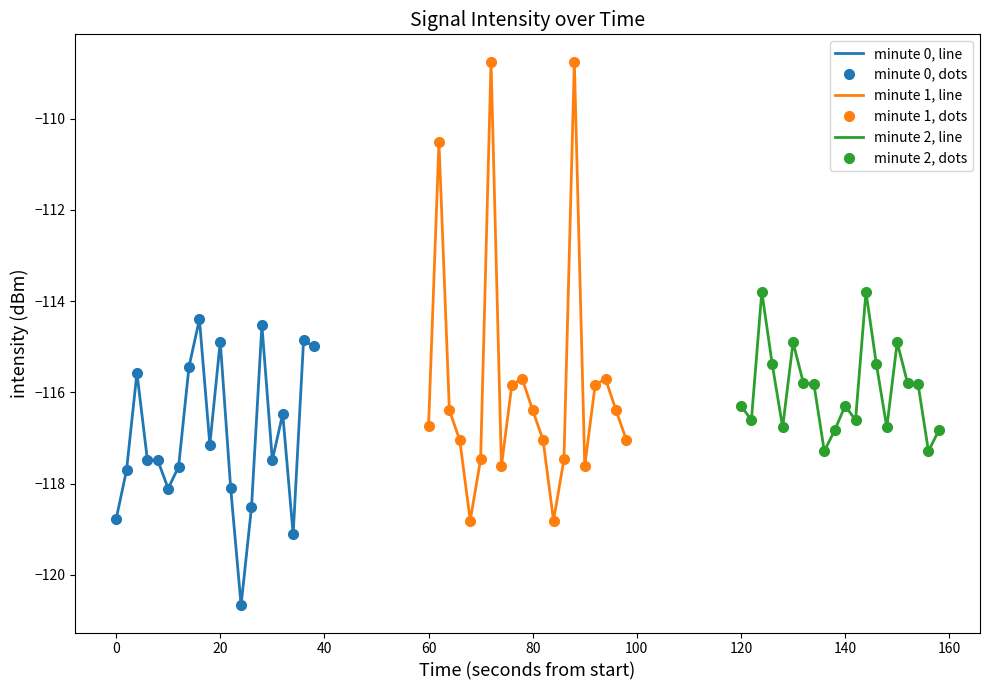

Is it true that minute 2, dots equals -48.7 at 120?

False